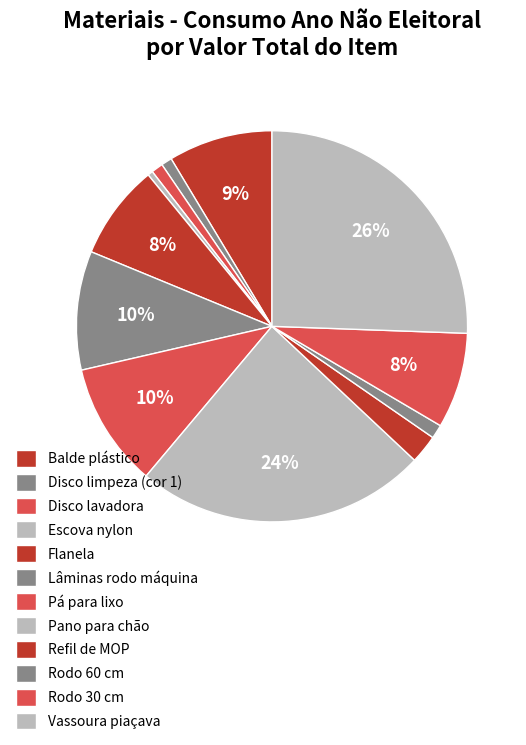

What is the change in value from Disco lavadora to Escova nylon?

-84.7